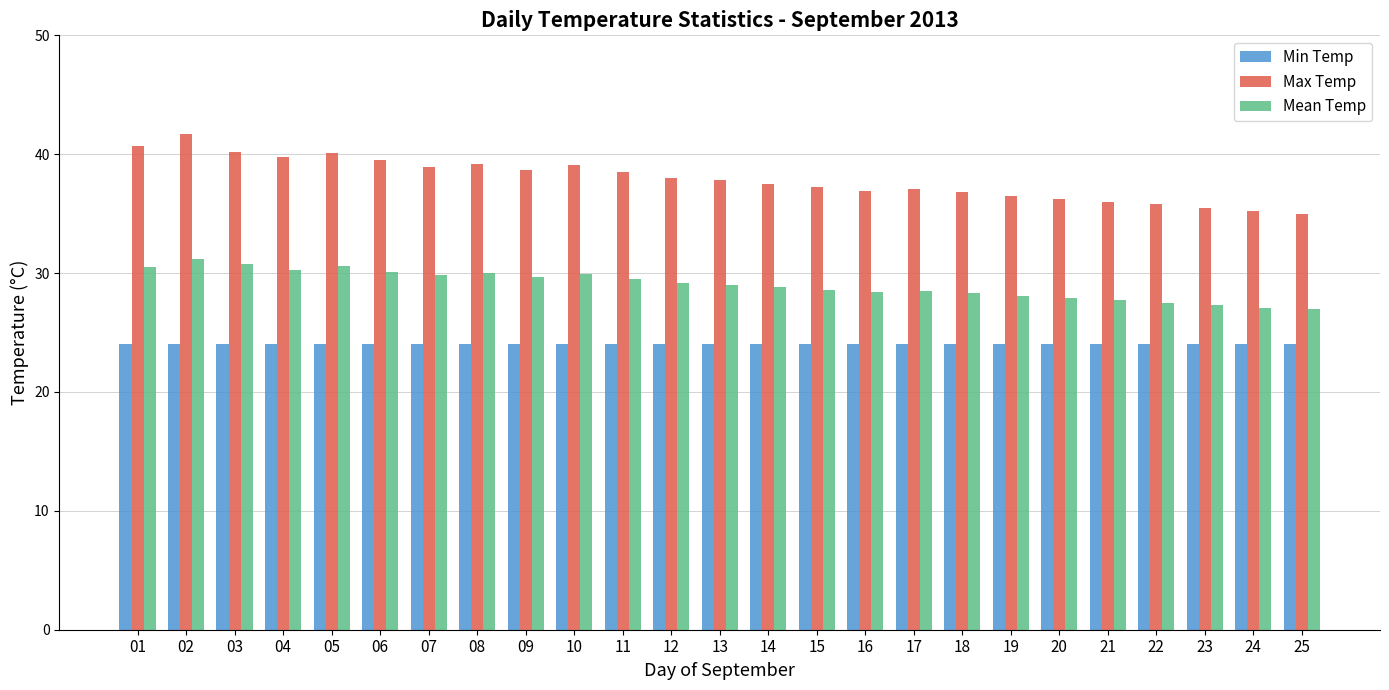

How many groups of bars are there?

25